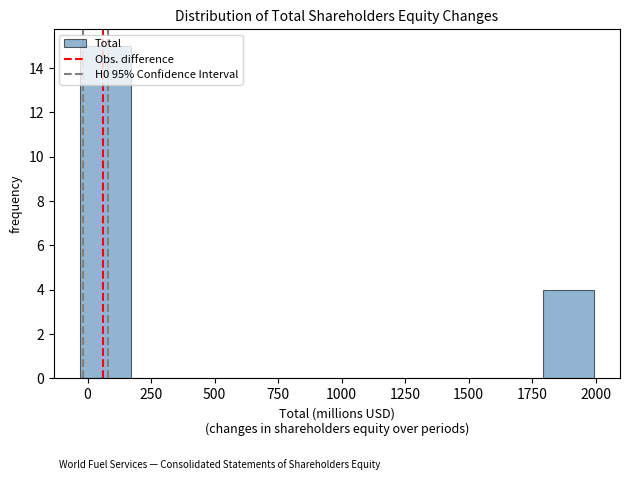

Reading left to right, transcribe this chart: for each bar, give the range it covers on the x-axis and its height. Neither the bar edges nor the heights are printed on the chart, so give them approximately, as read against the axes.

-50 to 150: 15
150 to 350: 0
350 to 600: 0
600 to 800: 0
800 to 1000: 0
1000 to 1200: 0
1200 to 1400: 0
1400 to 1600: 0
1600 to 1800: 0
1800 to 2000: 4